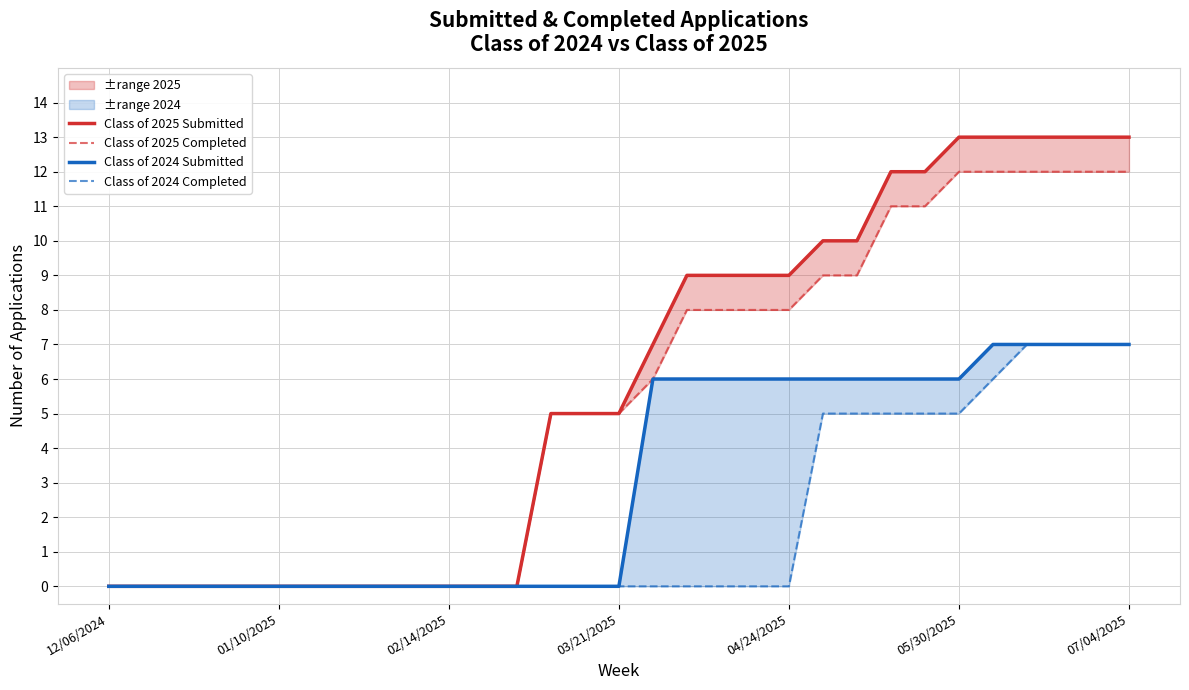

Which series changed the most between 12/06/2024 and 9?

Class of 2025 Submitted